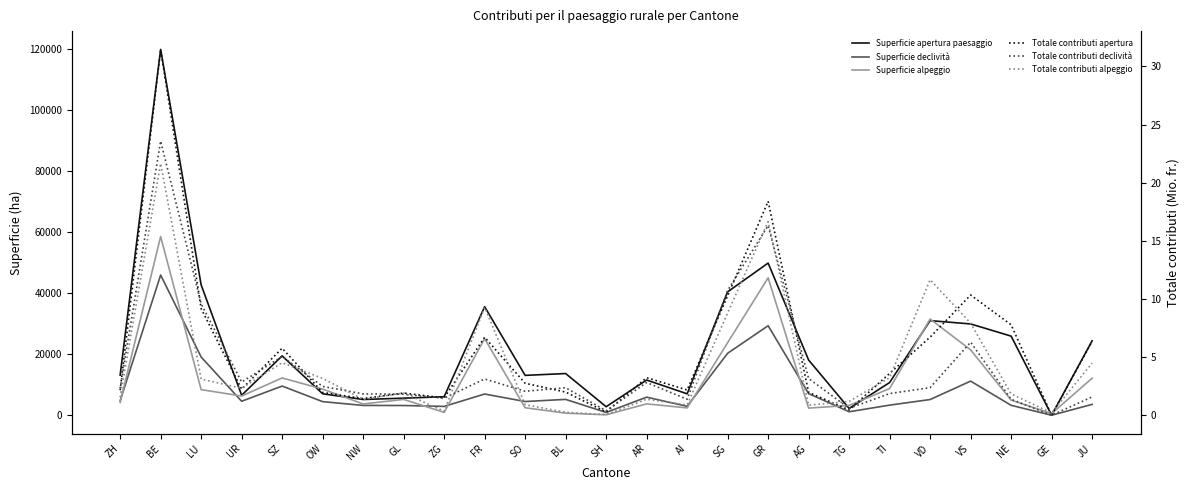

Which series changed the most between AI and JU?

Superficie apertura paesaggio